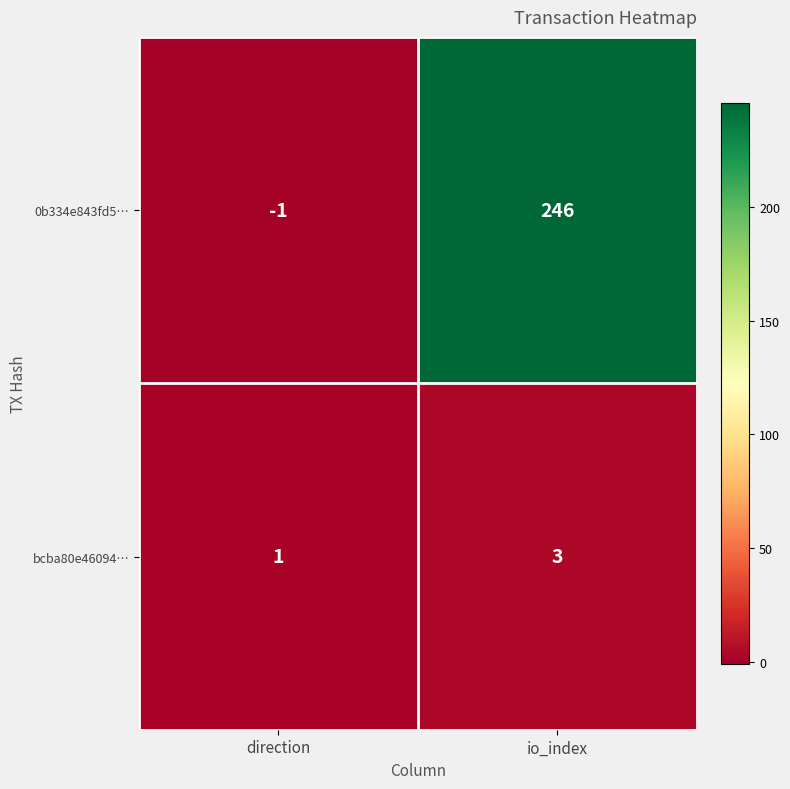

At how many categories does at least one series exceed 233?

1